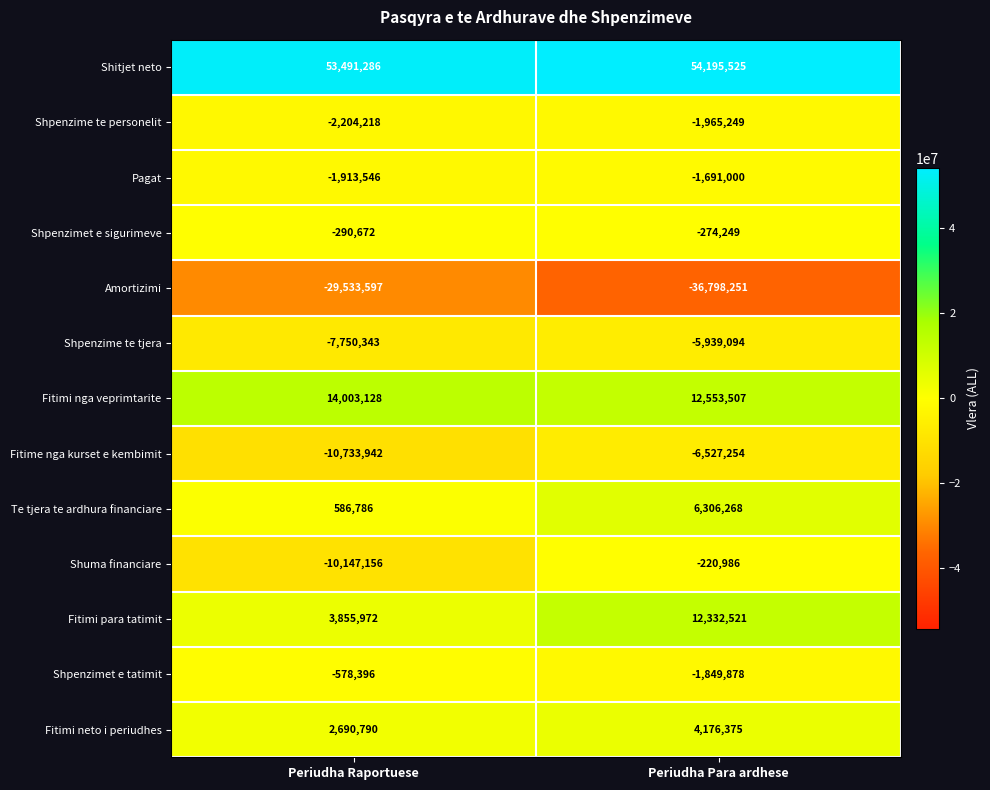

Rank the series by their maximum value, from highest to lowest.

Shitjet neto, Fitimi nga veprimtarite, Fitimi para tatimit, Te tjera te ardhura financiare, Fitimi neto i periudhes, Shuma financiare, Shpenzimet e sigurimeve, Shpenzimet e tatimit, Pagat, Shpenzime te personelit, Shpenzime te tjera, Fitime nga kurset e kembimit, Amortizimi